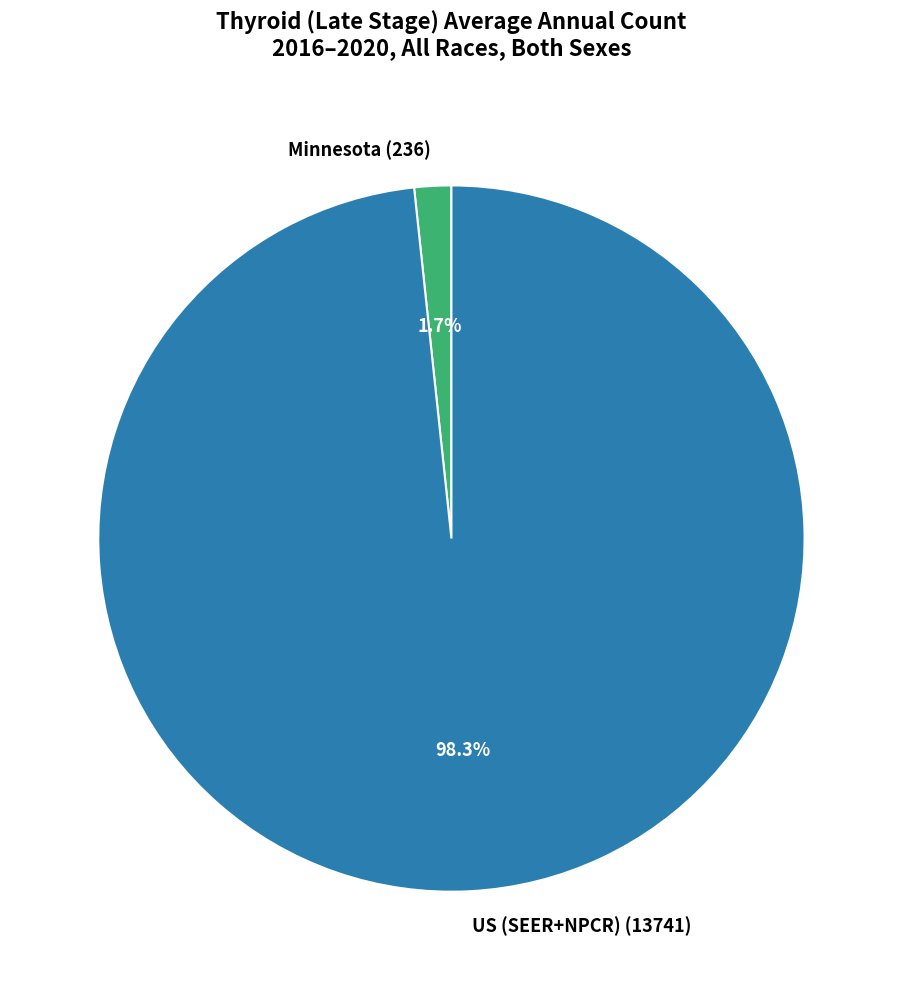

What is the majority slice?

US (SEER+NPCR)